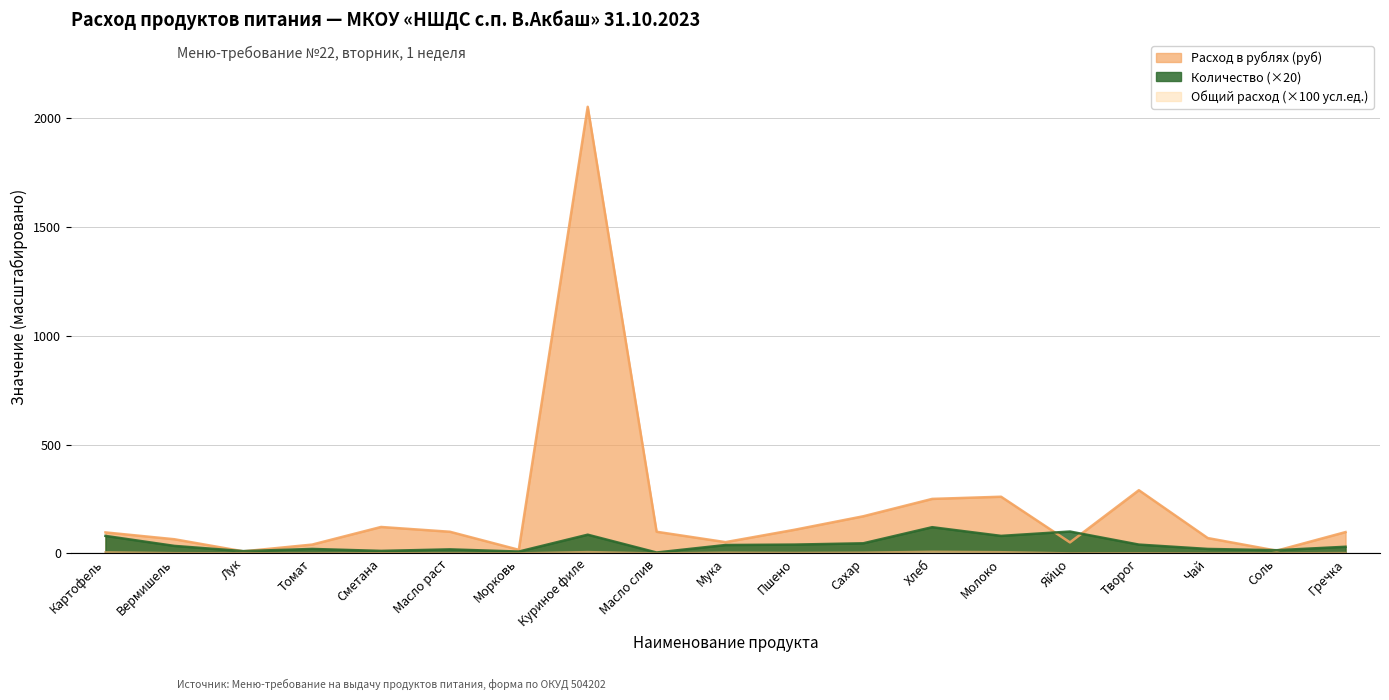

True or false: Количество and Общий расход (кг/л/шт) cross at least once.

False